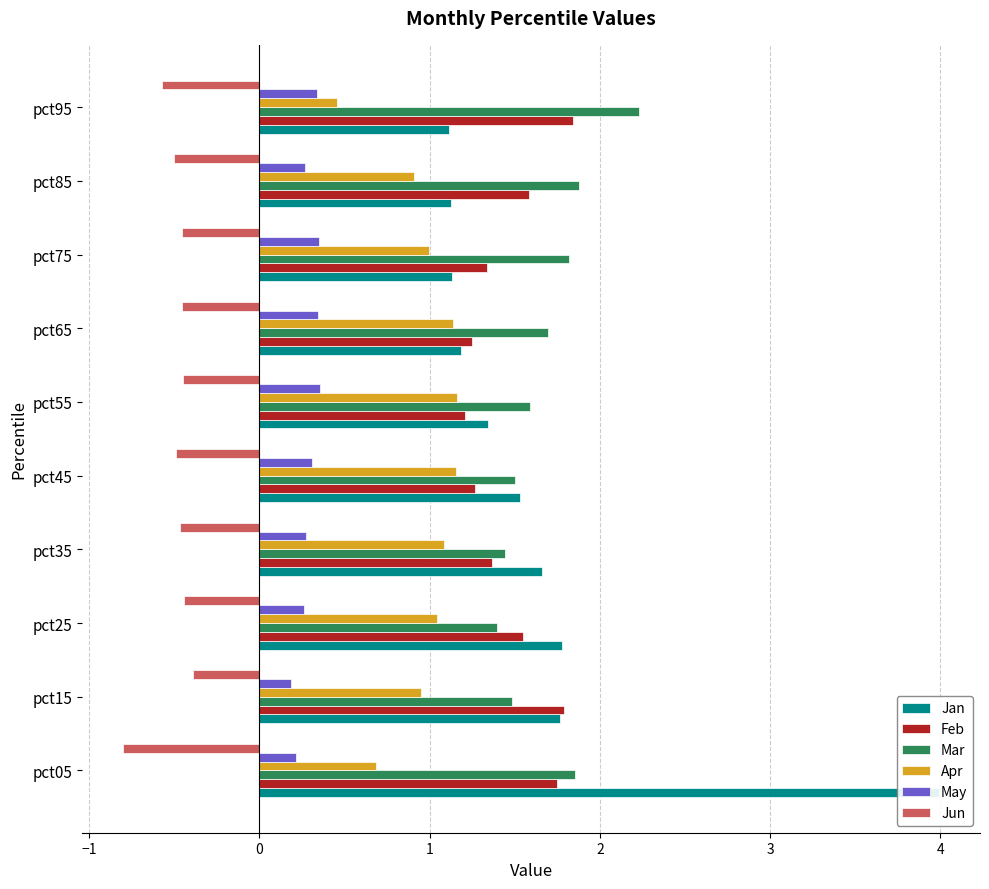

What is the value of the Mar bar at the 4th from the left?

1.4